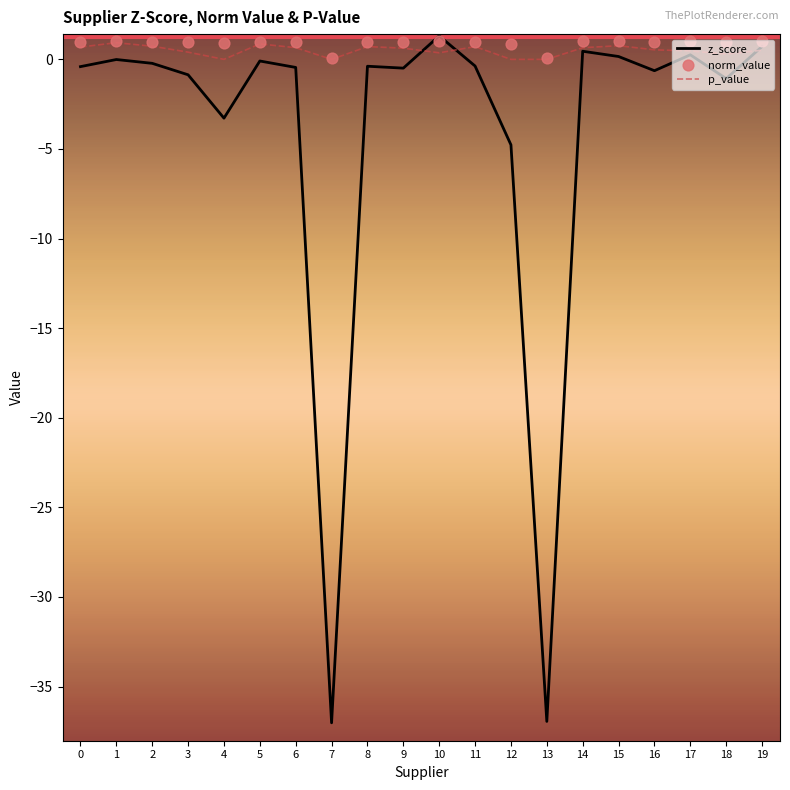

What is the total value across all series at 2?

1.5